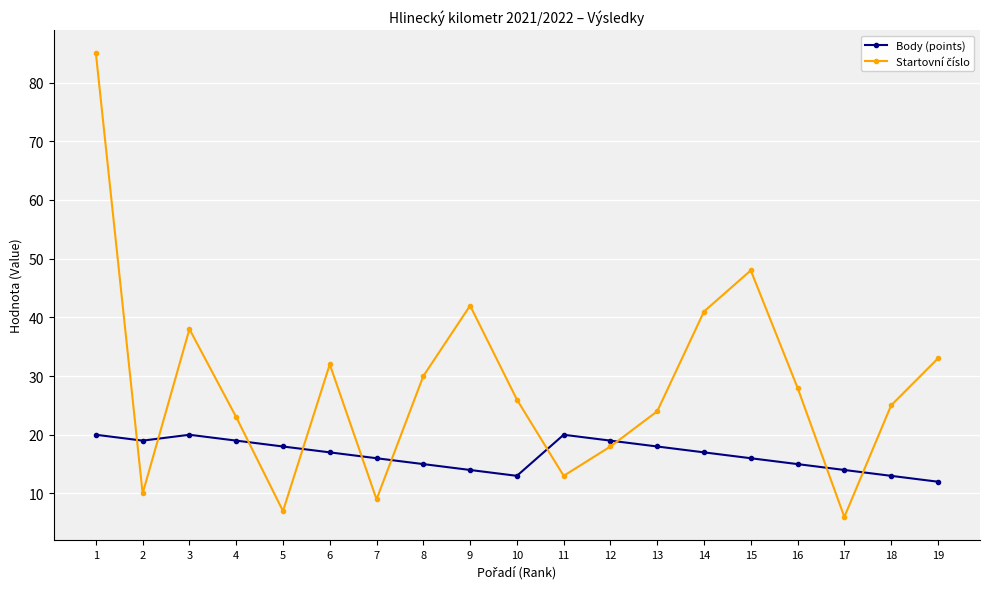

At how many categories does at least one series exceed 27?

9